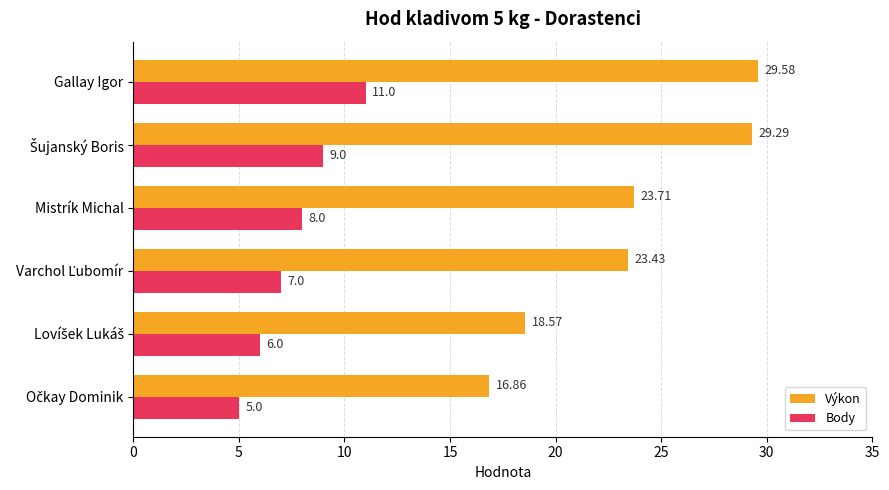

At which category does the chart reach its peak across all series?

Gallay Igor